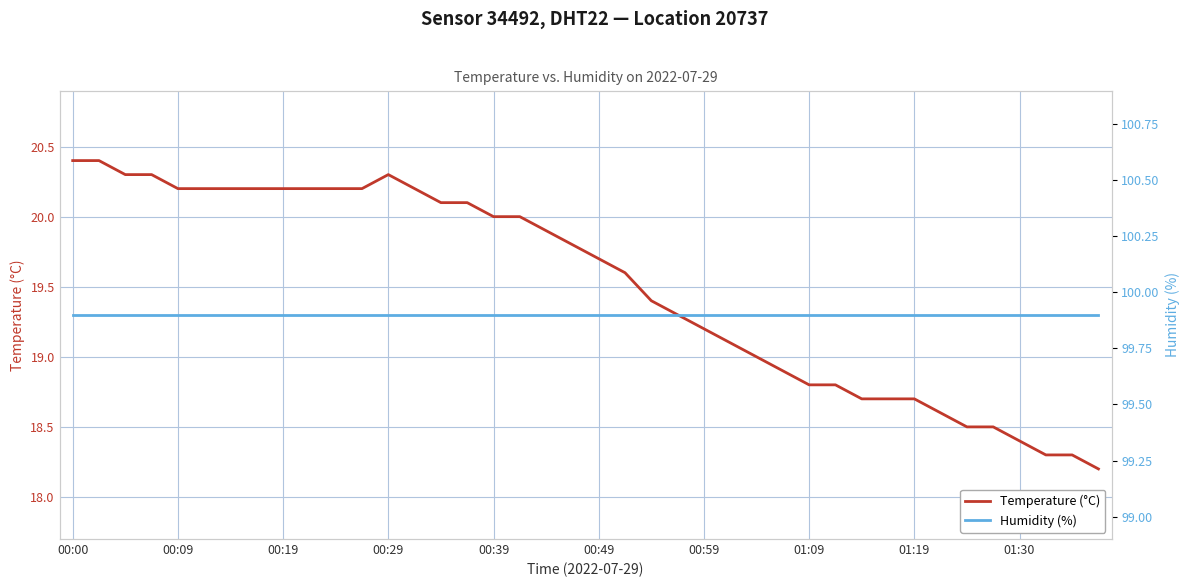

Which series has the largest range (max minus min)?

Temperature (°C)